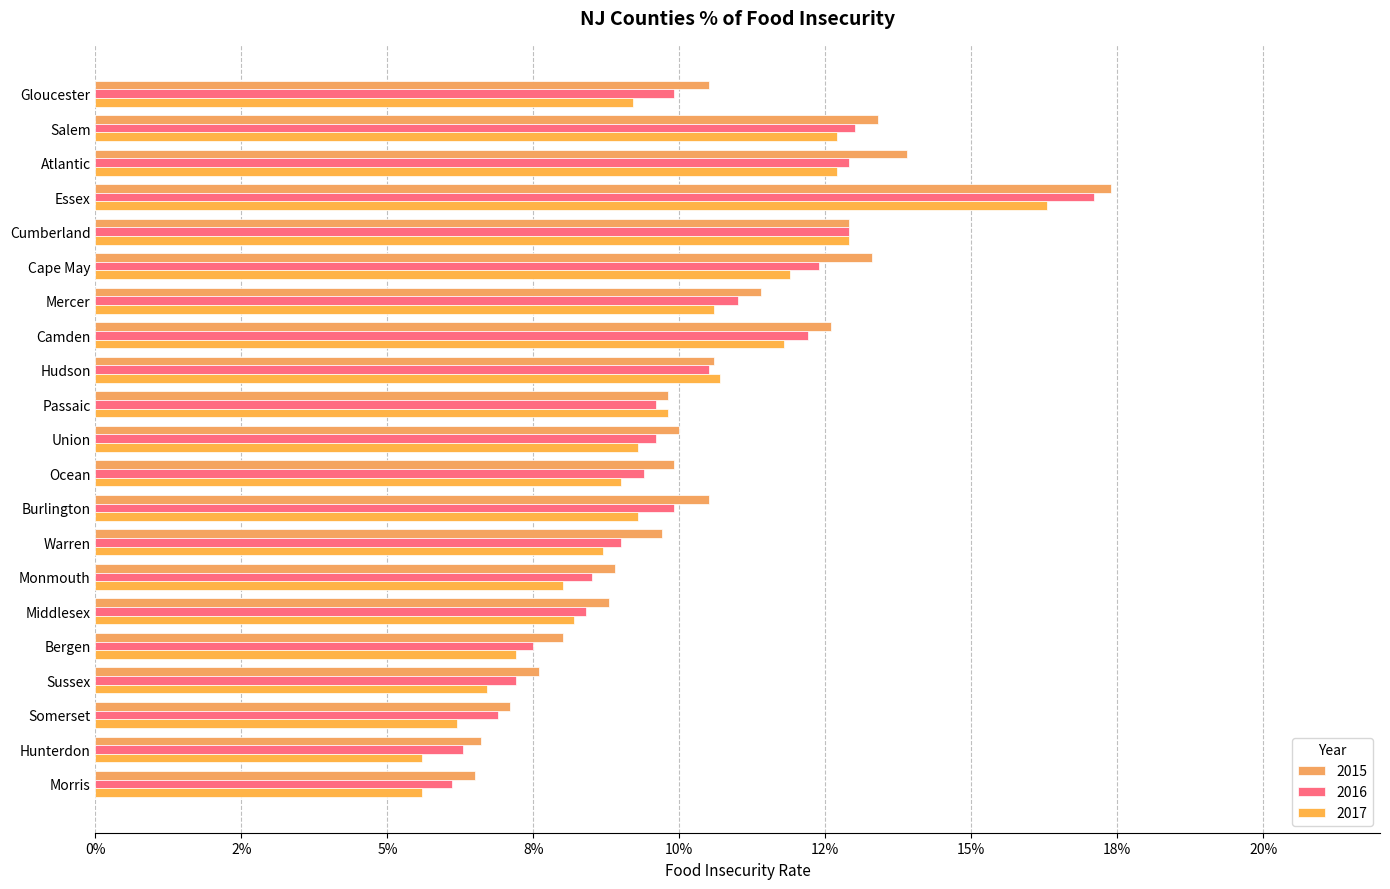

List the labels in order of 2016 value, smallest first.

Morris, Hunterdon, Somerset, Sussex, Bergen, Middlesex, Monmouth, Warren, Ocean, Passaic, Union, Gloucester, Burlington, Hudson, Mercer, Camden, Cape May, Atlantic, Cumberland, Salem, Essex